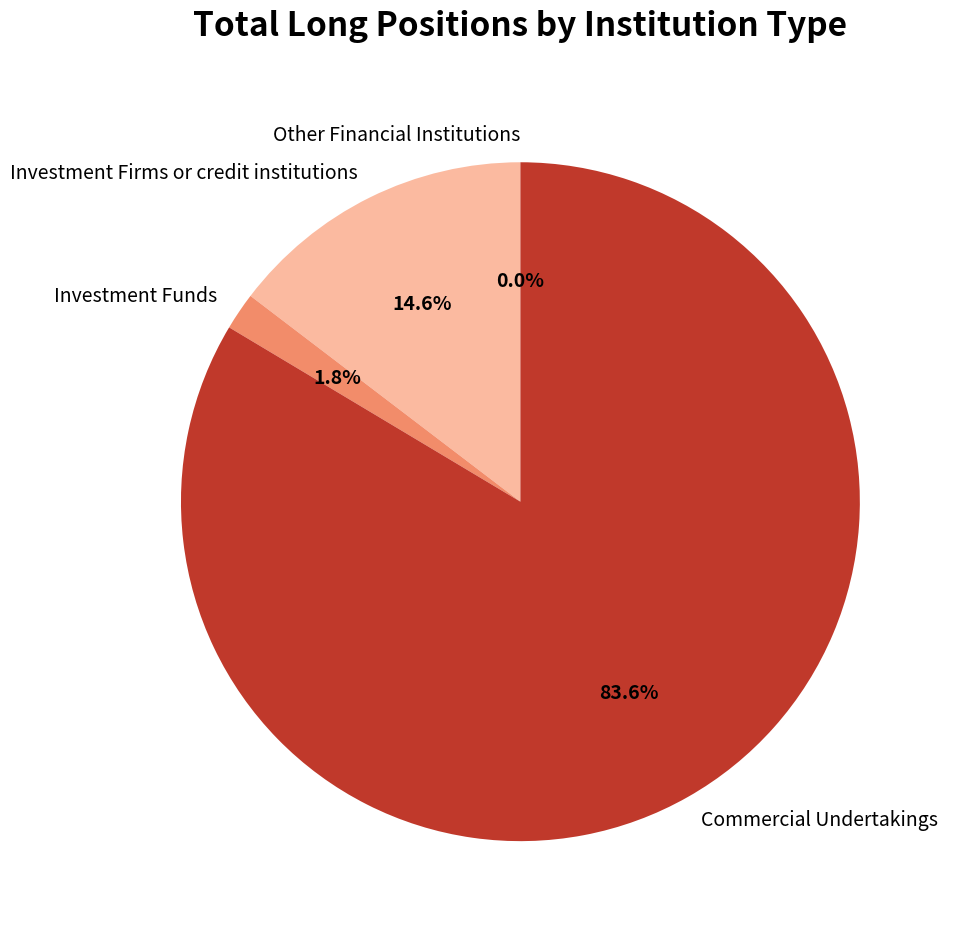

True or false: Other Financial Institutions accounts for 1% of the total.

False